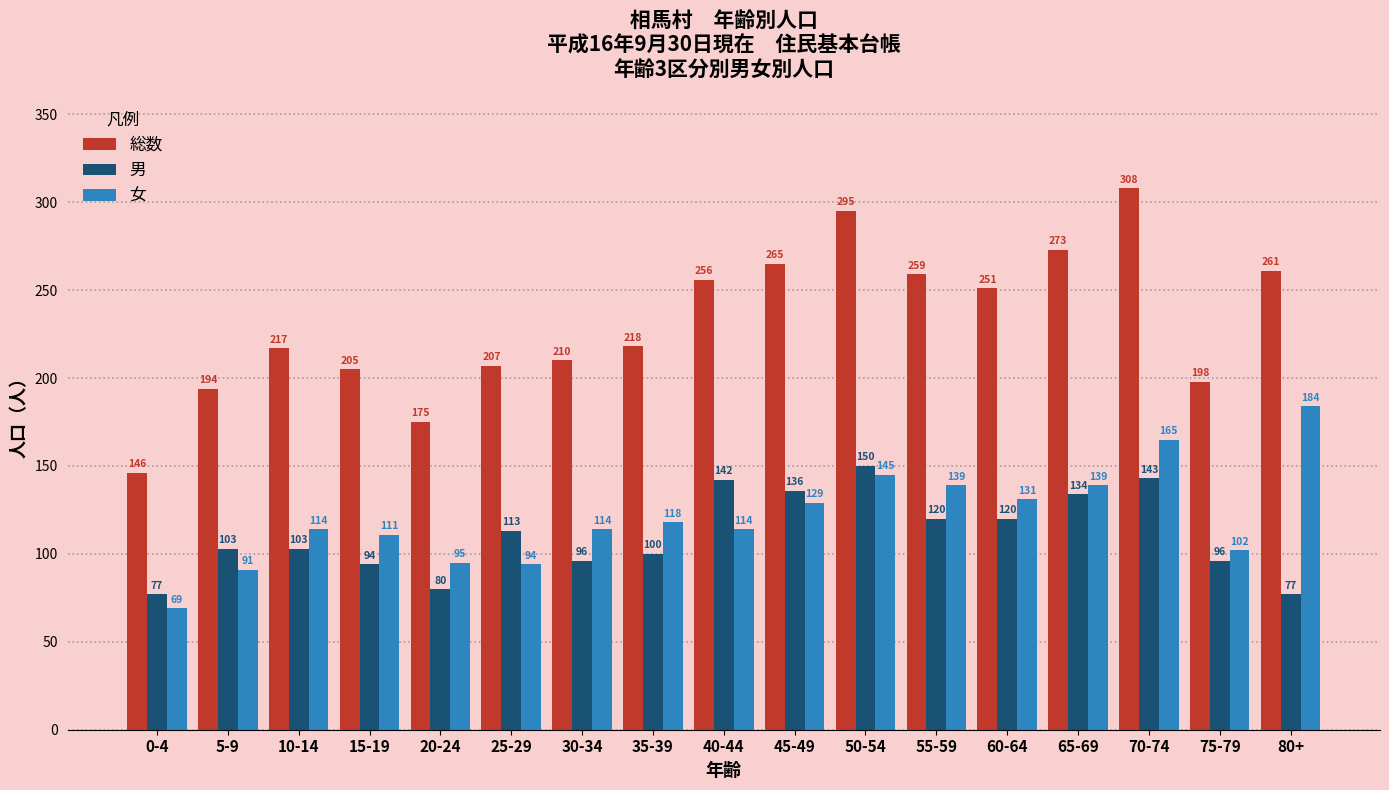

What is the difference between the second highest and second lowest values in the 総数 series?

120